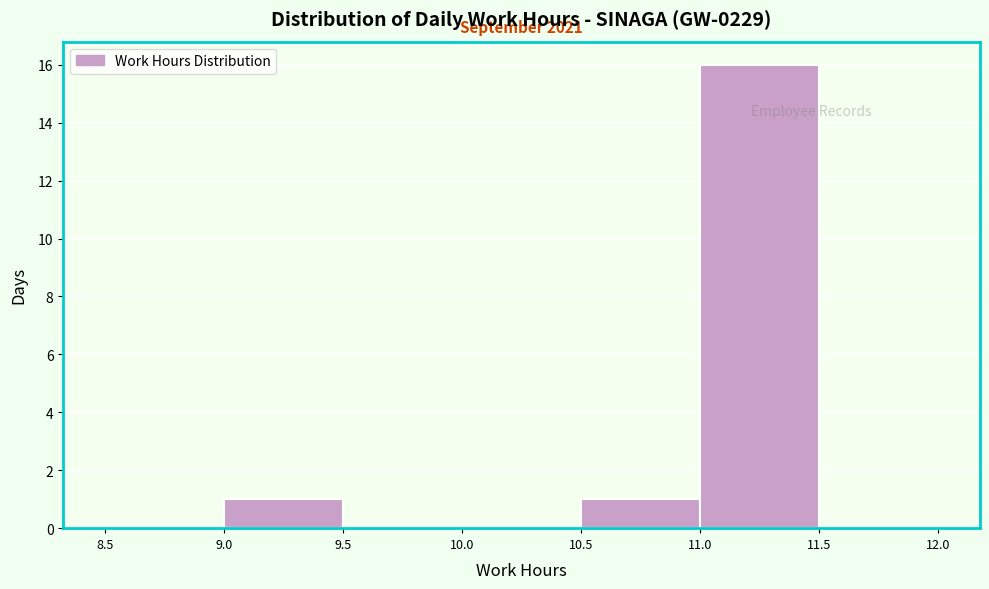

Over which range of the x-axis is the bar tallest?

11.0 to 11.5